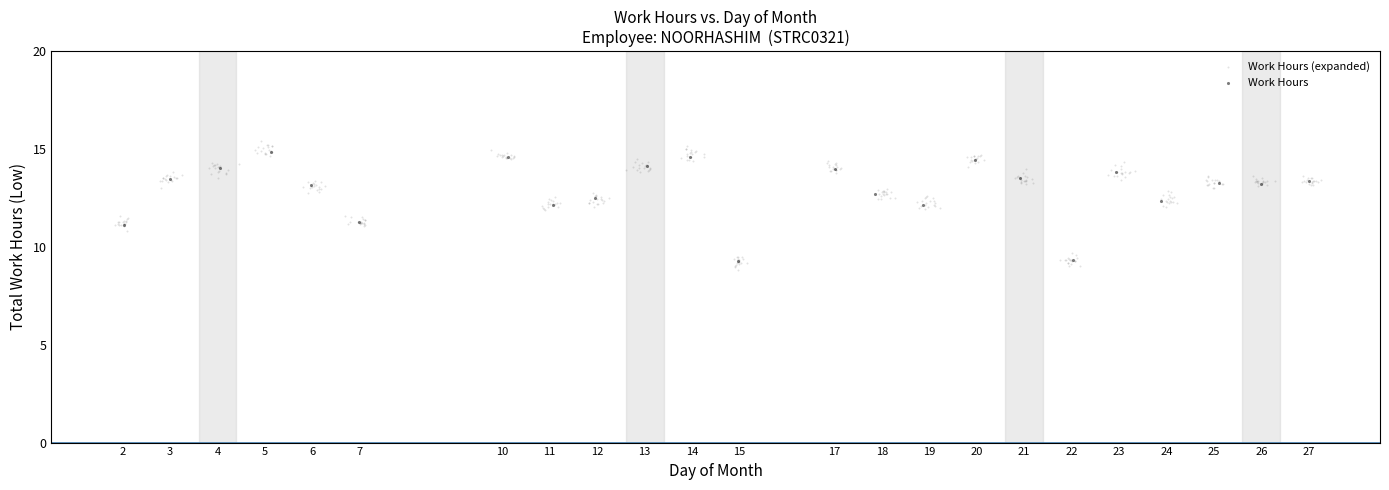

Which series has the largest Y range (max minus min)?

Work Hours (expanded)